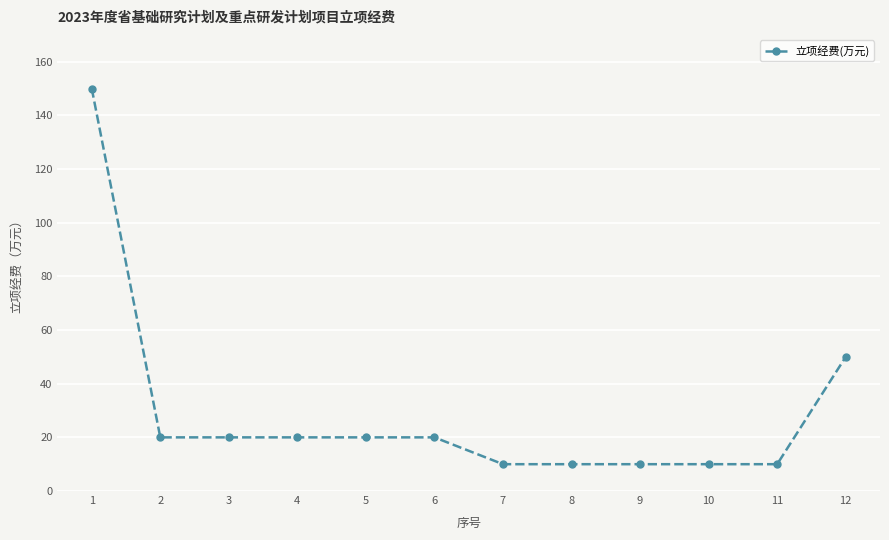

What value does the data have at 12?

50